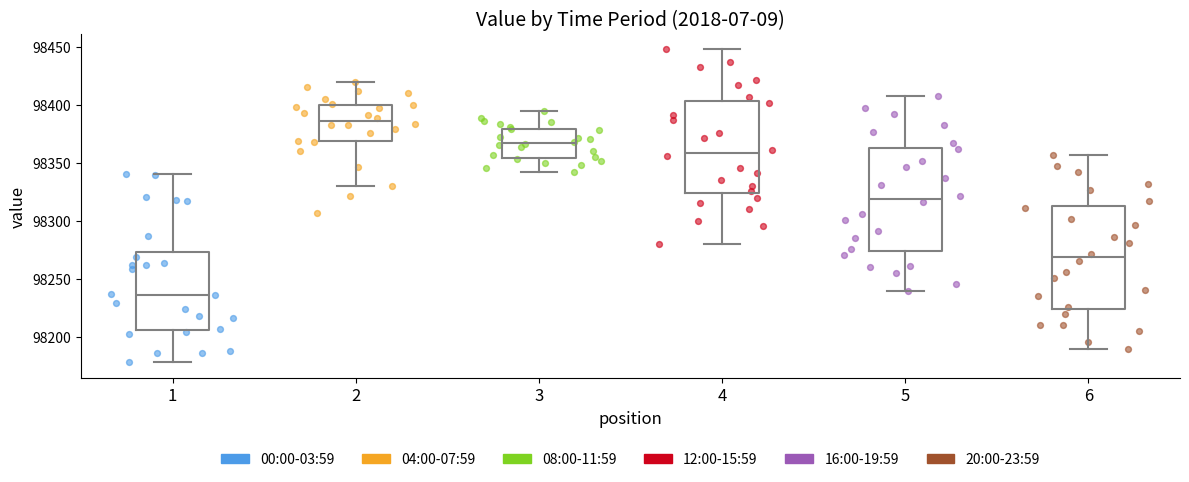

Reading left to right, read every box against the y-axis: the position of its median line, the range the box covers, and the ends of its whiskers. The values are not printed on the chart, so give them approximately, as read against the axis.

1: median 98235, box 98205 to 98275, whiskers 98180 to 98340
2: median 98385, box 98370 to 98400, whiskers 98330 to 98420
3: median 98365, box 98355 to 98380, whiskers 98345 to 98395
4: median 98360, box 98325 to 98405, whiskers 98280 to 98450
5: median 98320, box 98275 to 98365, whiskers 98240 to 98410
6: median 98270, box 98225 to 98315, whiskers 98190 to 98355